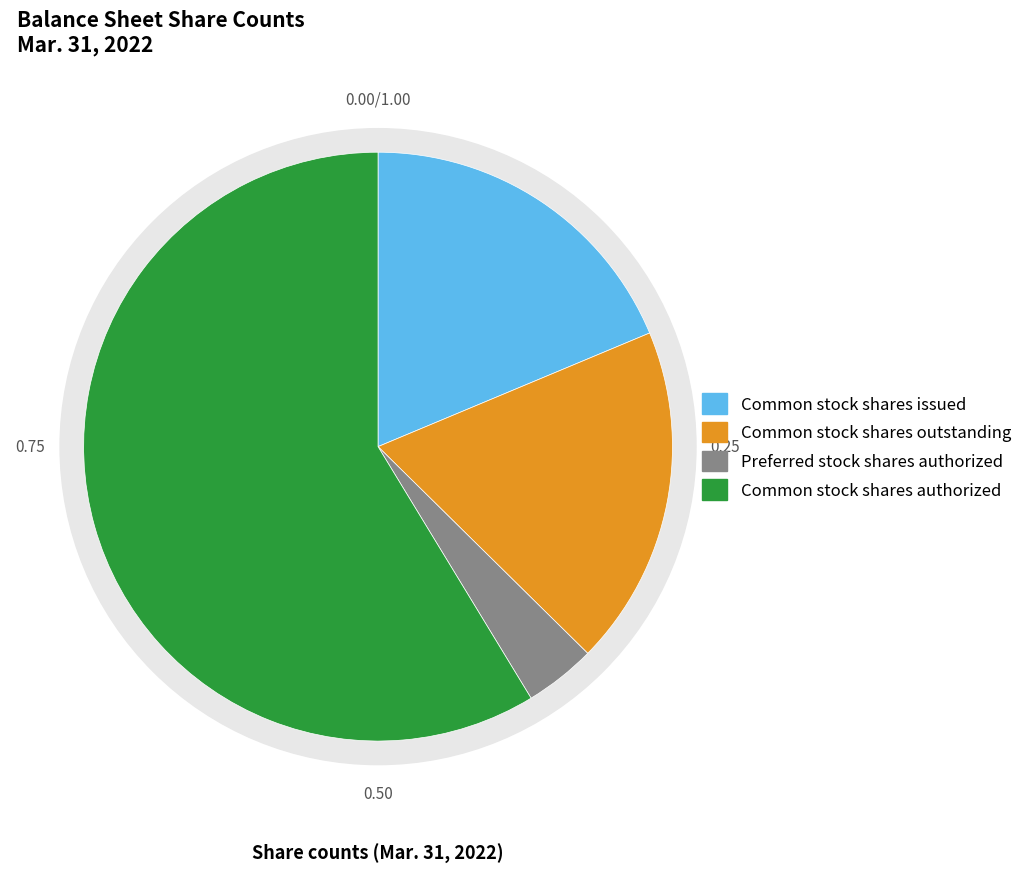

To the nearest percent, what is the combined percentage of Common stock shares issued and Common stock shares outstanding?

37%